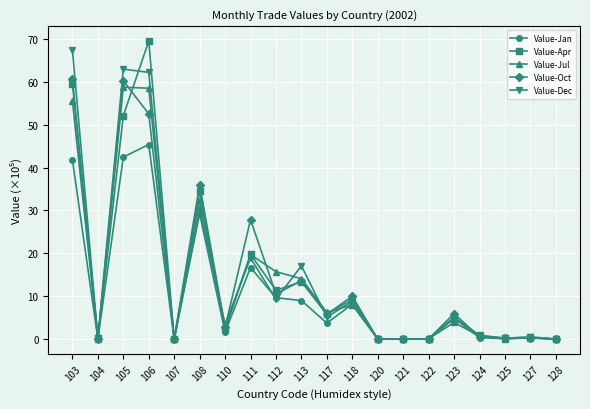

Does the chart display data point markers on the line(s)?

Yes